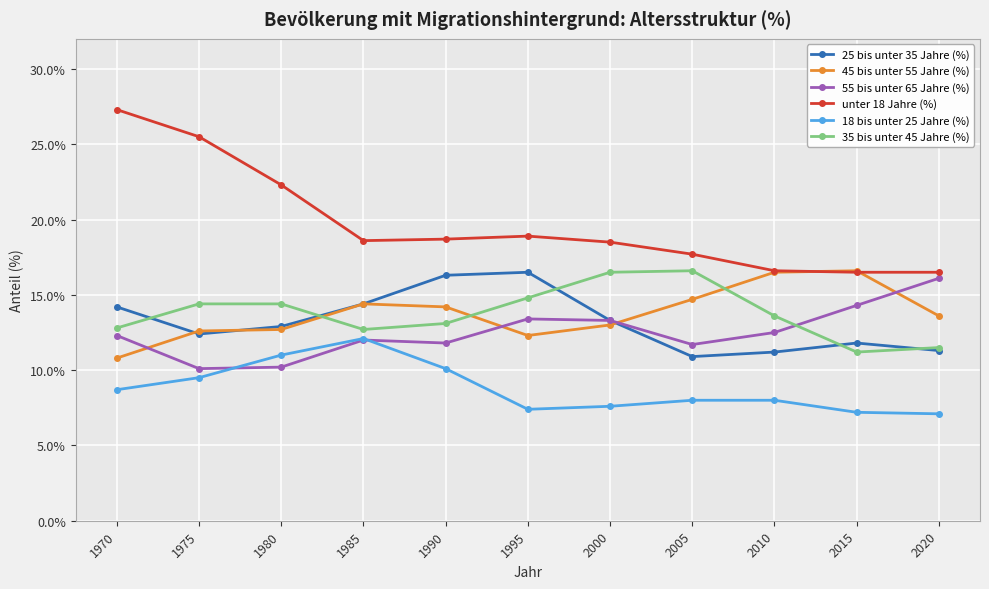

What is the highest value of the unter 18 Jahre (%) series?

27.3